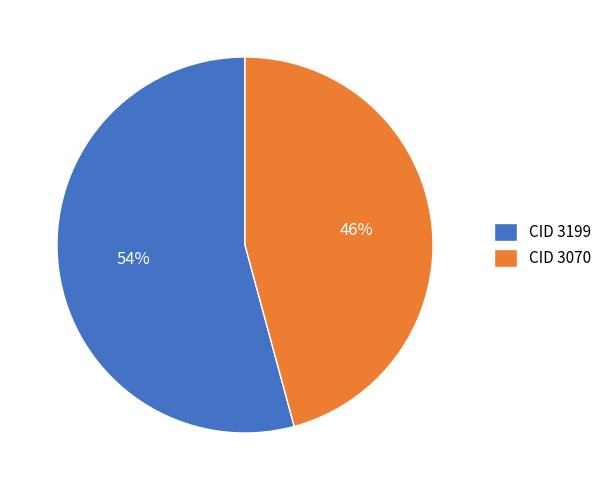

The CID 3199 slice represents 54% of the pie. True or false?

True